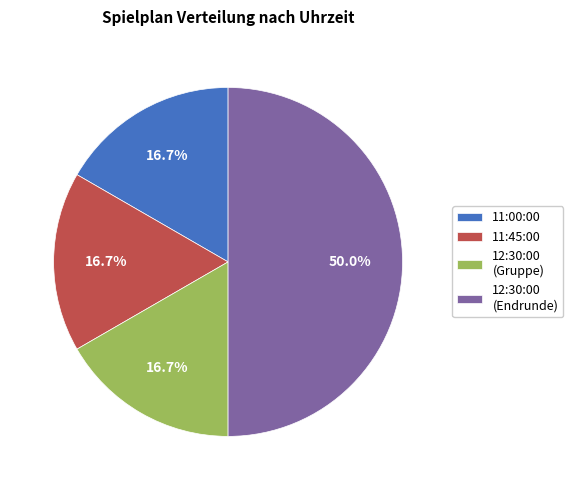

Which category has the biggest portion of the pie?

12:30:00 (Endrunde)